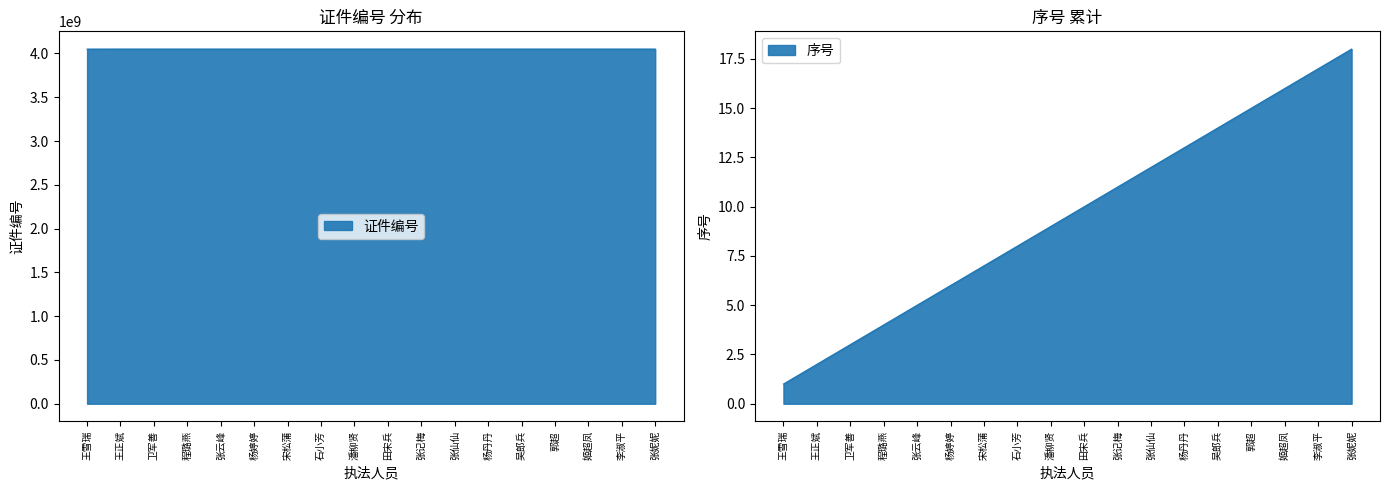

What is the ratio of the value at 杨婷婷 to the value at 潘柳贤?

1.0